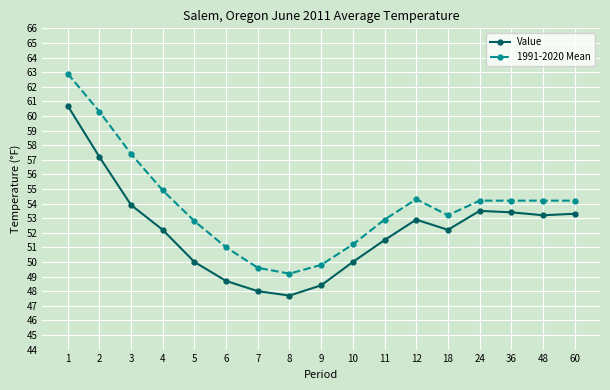

At which category is the sum across all series the highest?

1